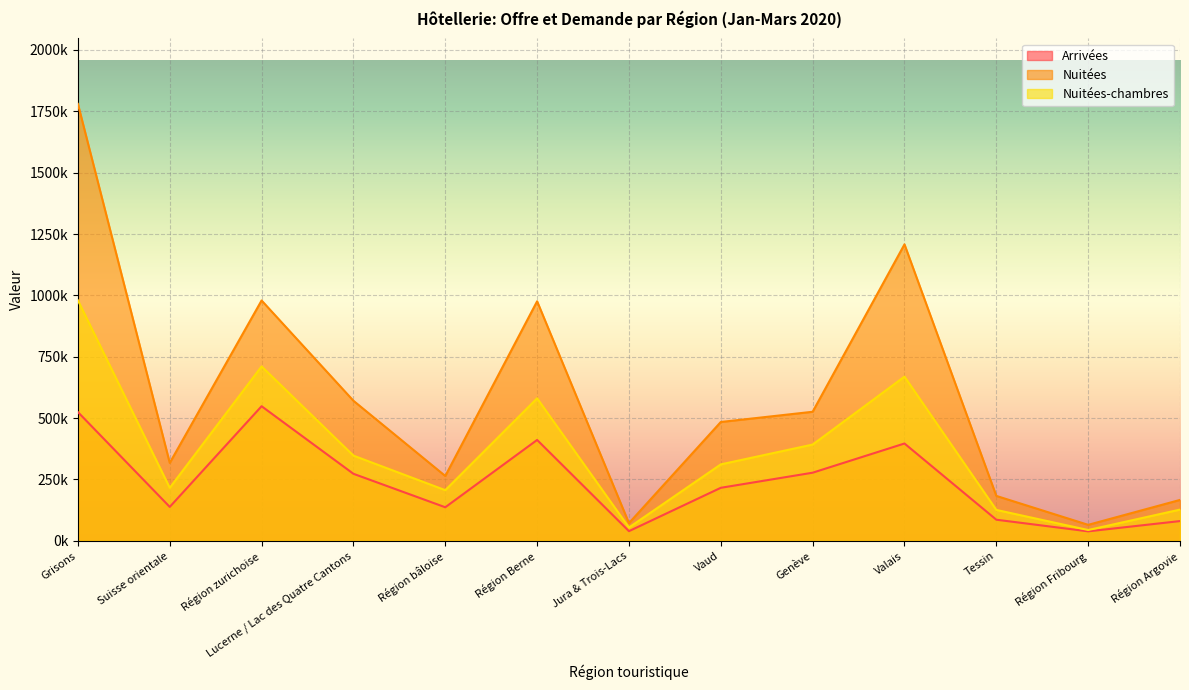

Is it true that Arrivées equals 588050 at Valais?

False